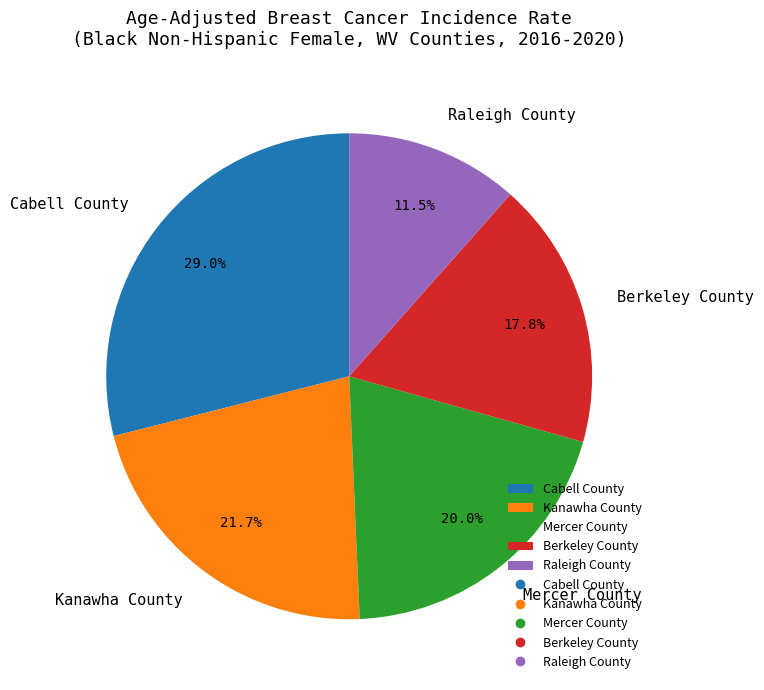

What percentage do Kanawha County and Mercer County together represent?

41.7%